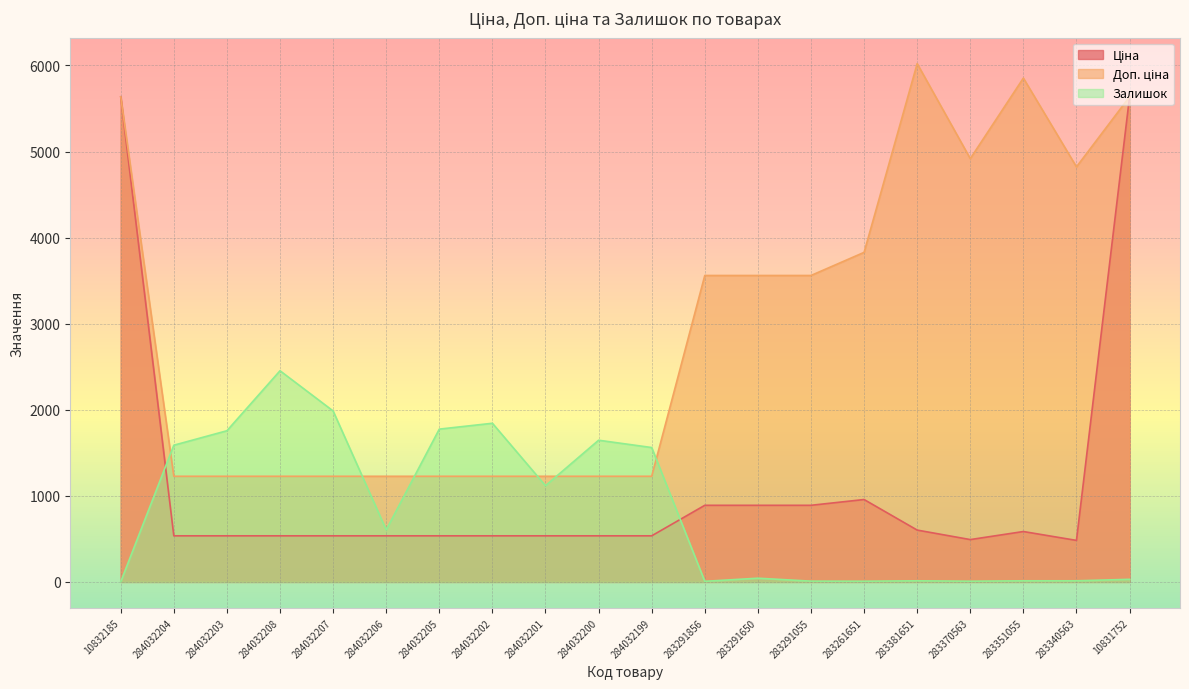

How many categories are shown in the chart?

20